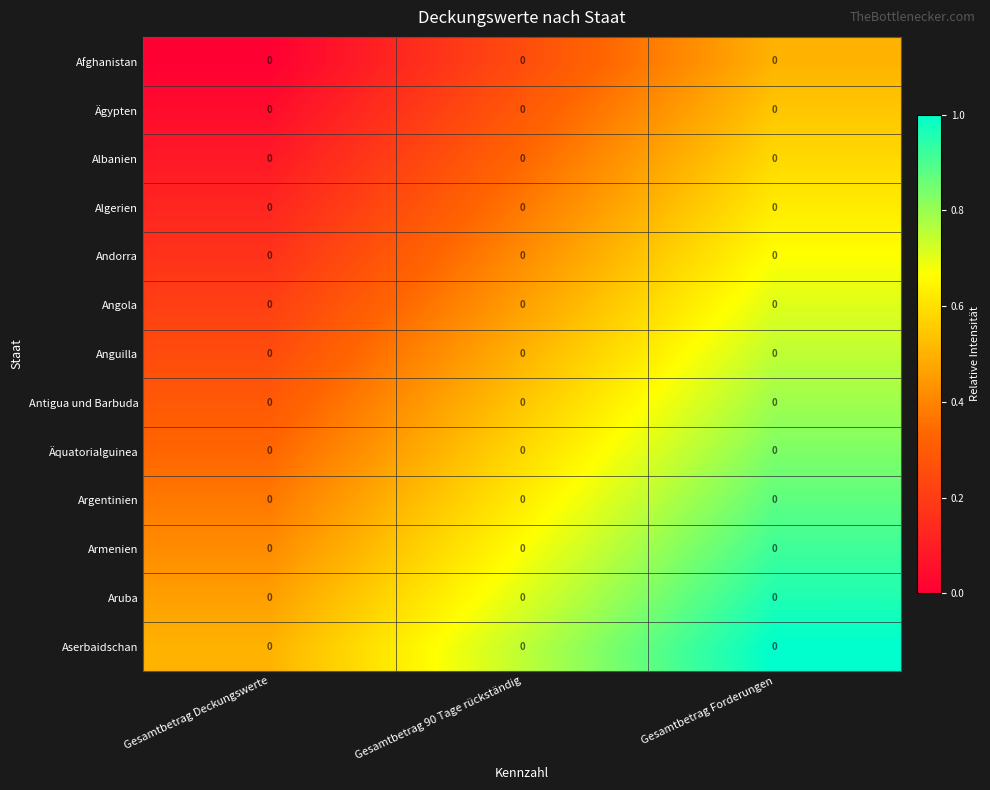

At Gesamtbetrag Forderungen, list the series in order from smallest to largest.

Afghanistan, Ägypten, Albanien, Algerien, Andorra, Angola, Anguilla, Antigua und Barbuda, Äquatorialguinea, Argentinien, Armenien, Aruba, Aserbaidschan